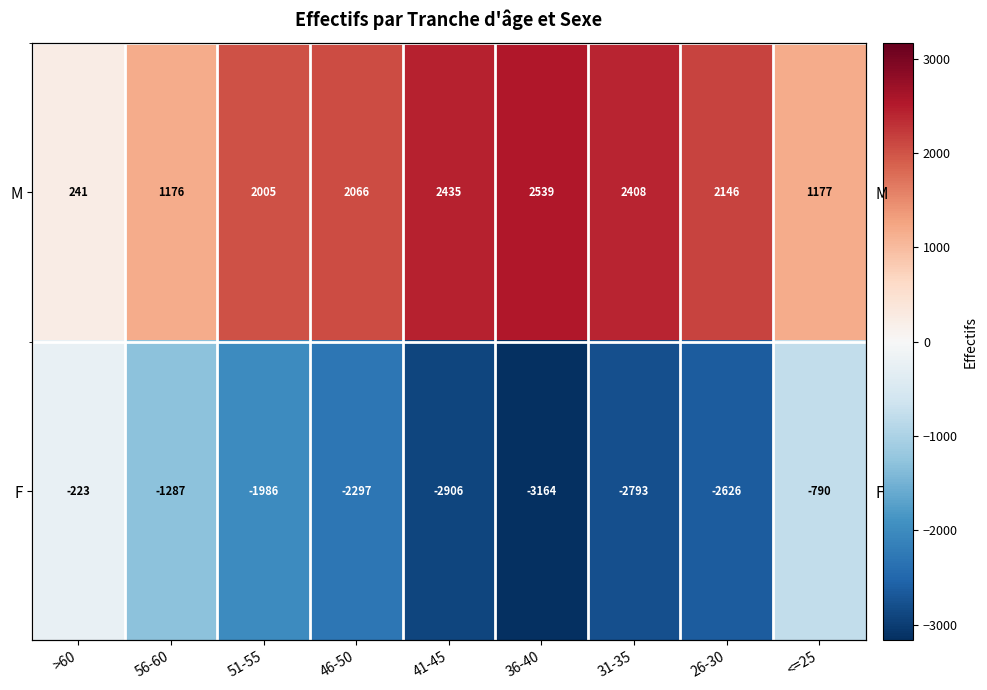

Is it true that M equals 503 at <=25?

False